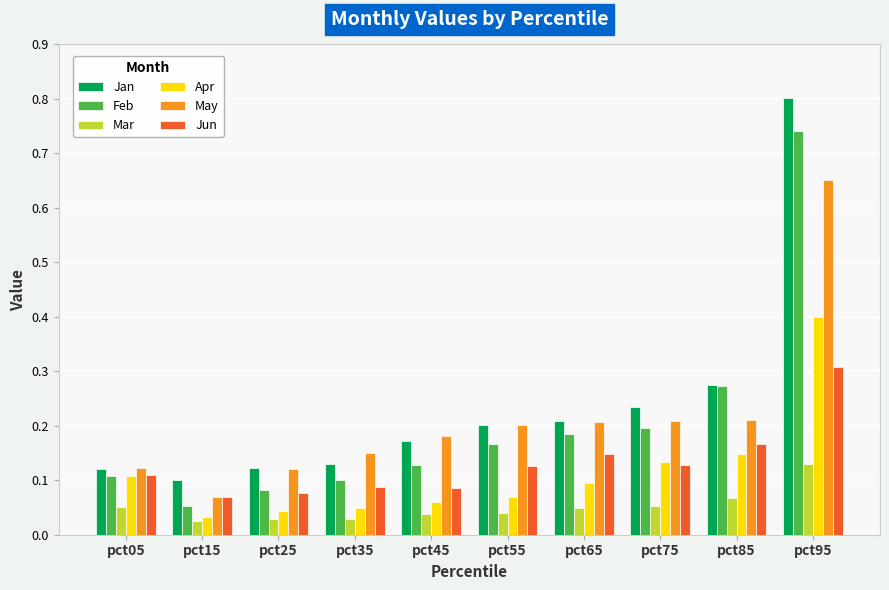

Count the Jan values in the range 0 to 1.

10